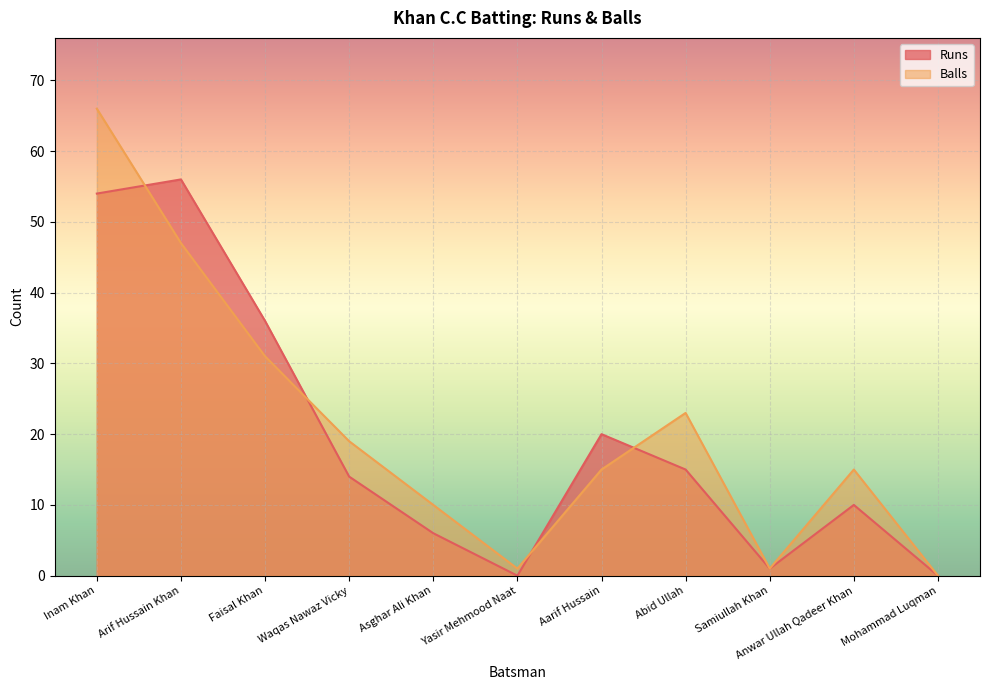

What is the difference between the second highest and second lowest values in the Runs series?

54